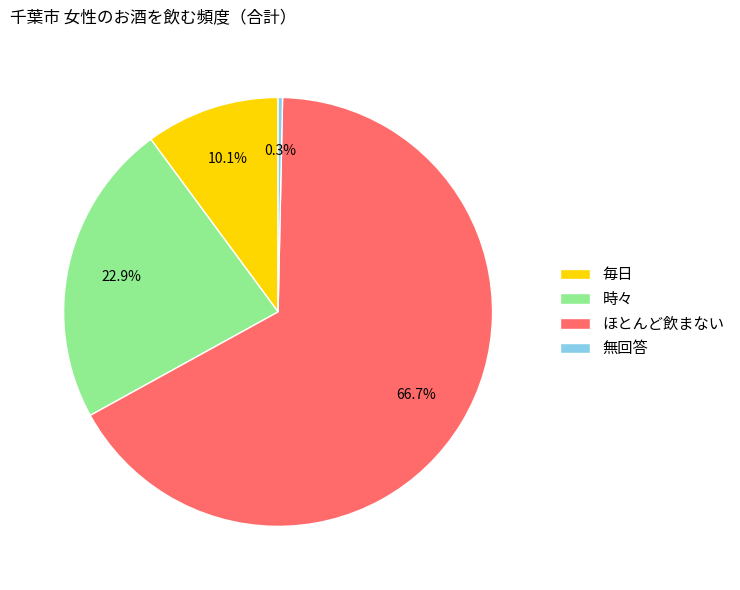

Approximately how many times larger is the value at 毎日 compared to 時々?

0.4